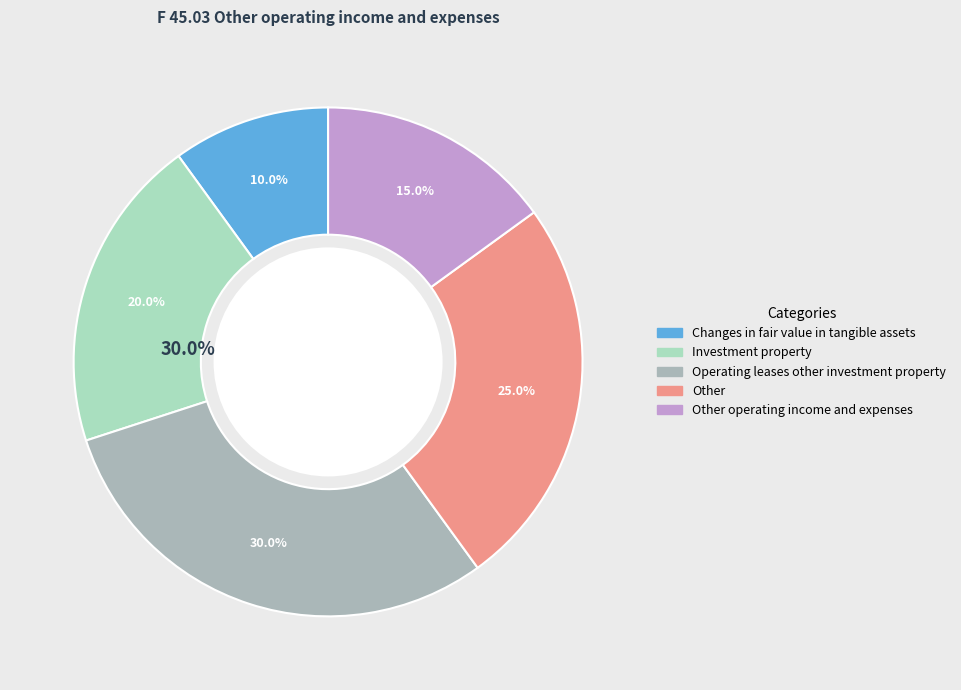

Is there a majority slice in this chart?

No